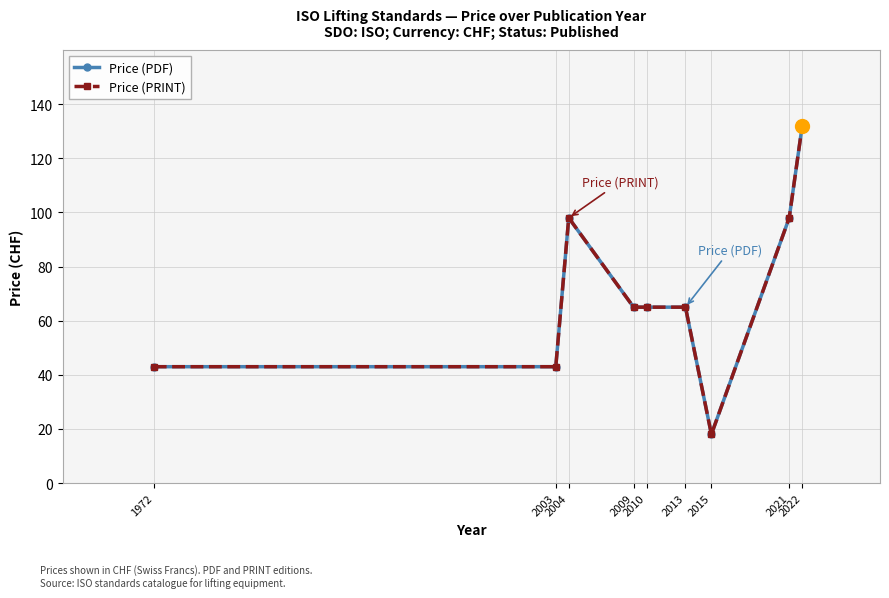

Where is Price (PRINT) nearest to the value 75?

2009